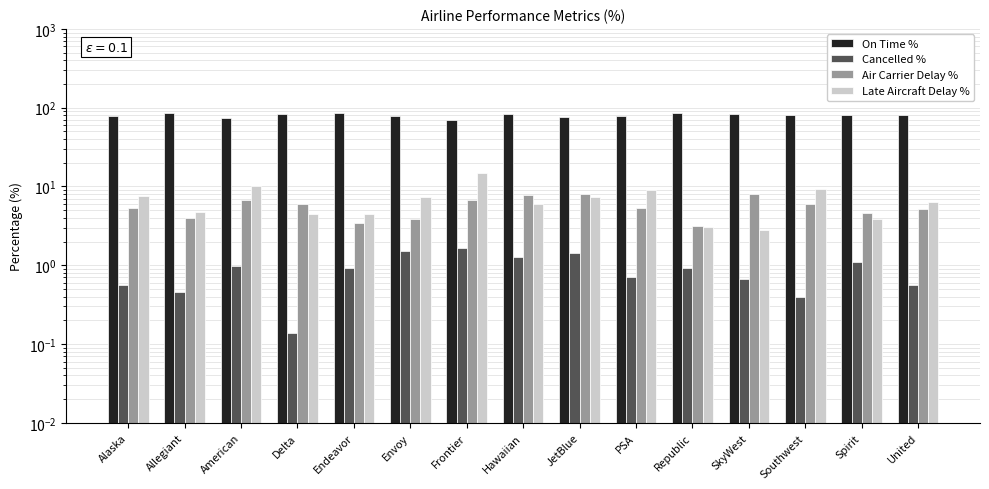

Read the Cancelled % value at Frontier.

1.7